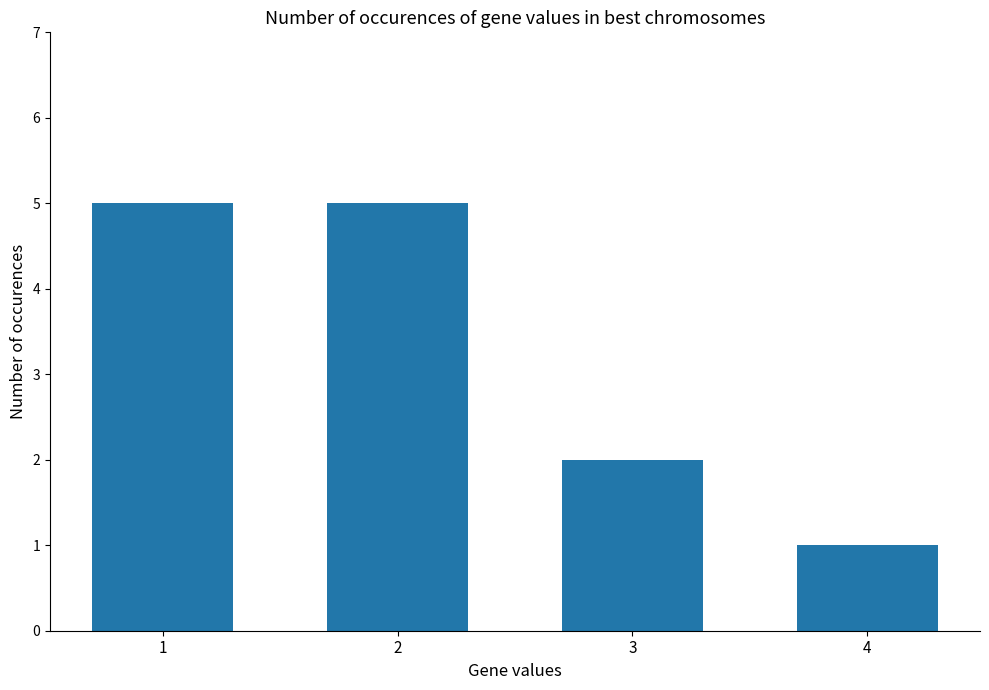

Which label corresponds to the smallest value in the chart?

4